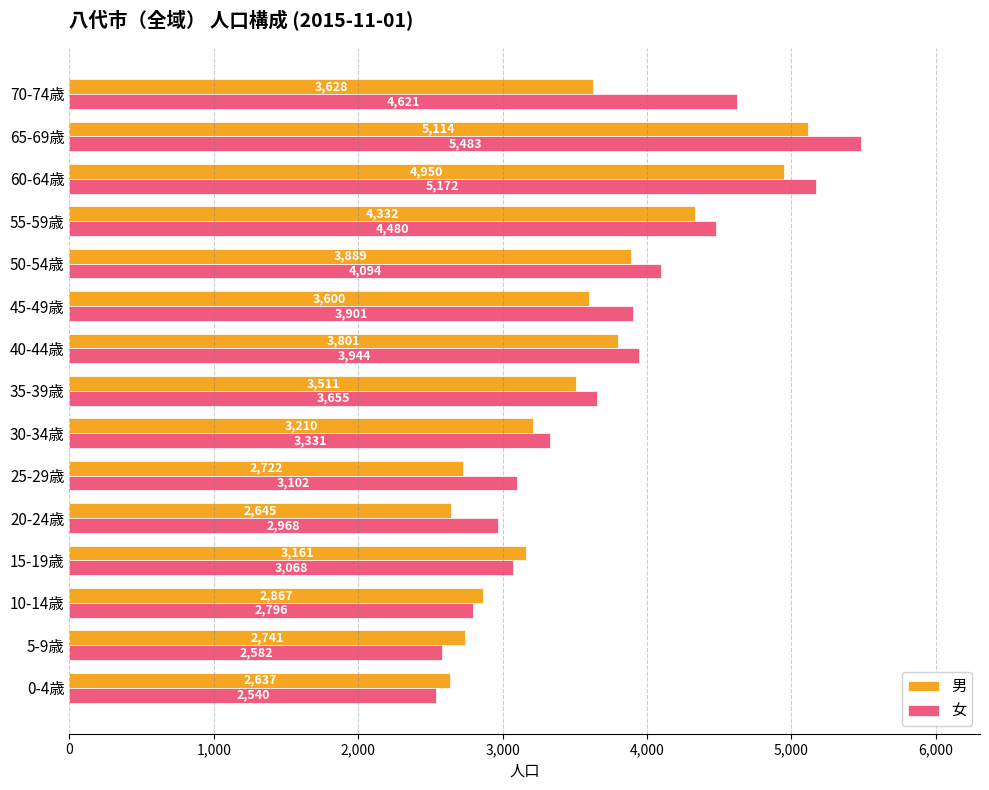

What is the average value of the 女 series?

3716